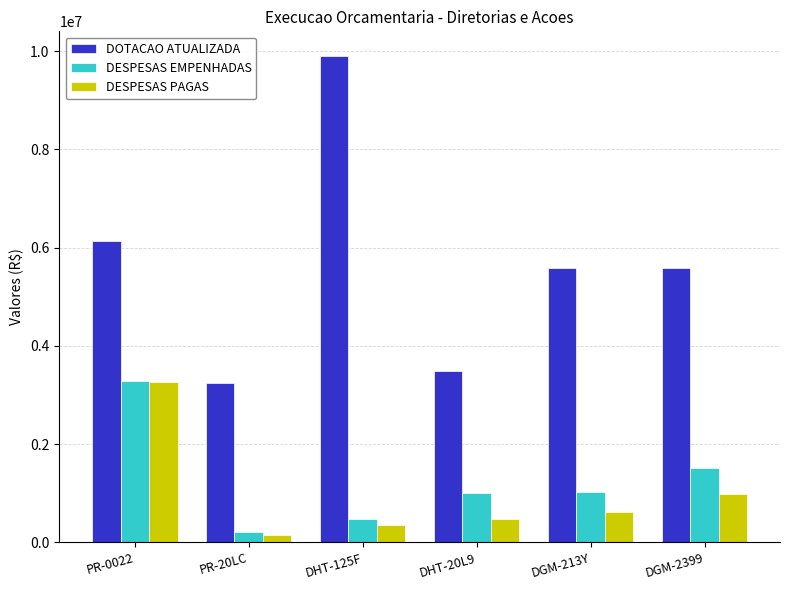

What is the approximate value of DOTACAO ATUALIZADA at PR-0022?

6132000.0